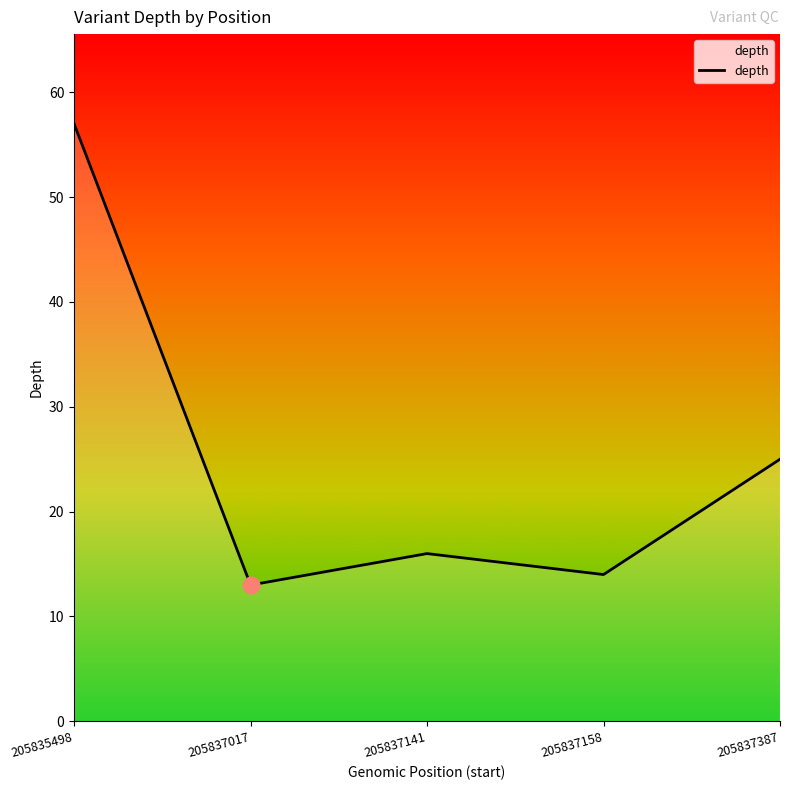

What is the sum of all values?

125